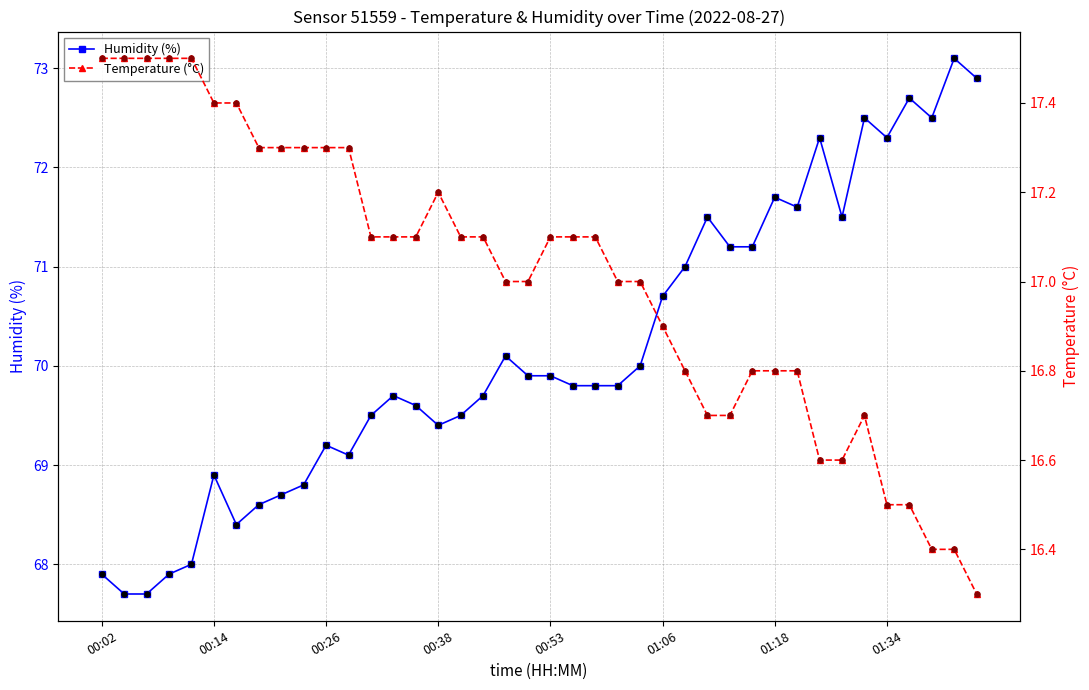

Which series reaches the minimum Y coordinate?

Temperature (°C)